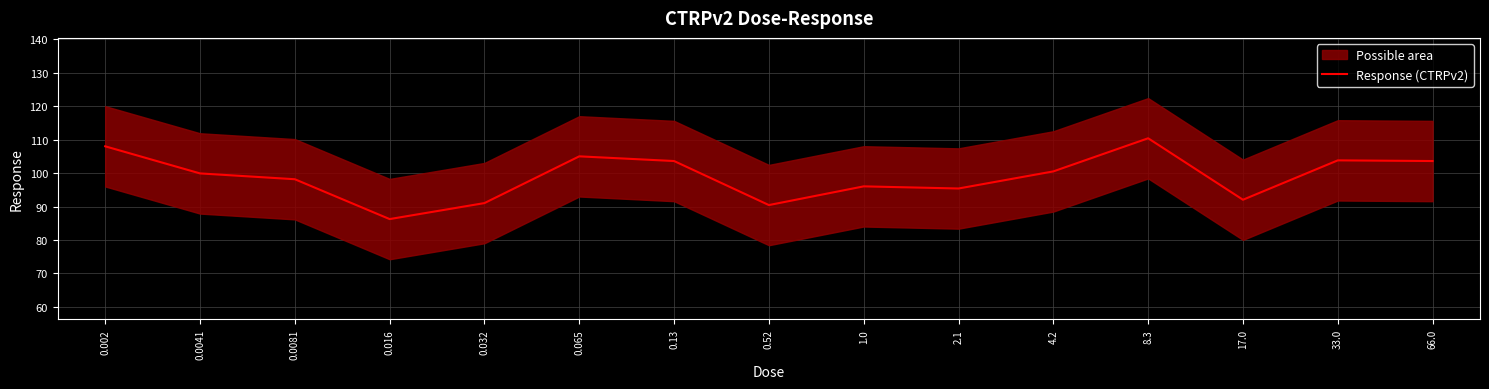

Which category has the lowest value across all series?

0.016